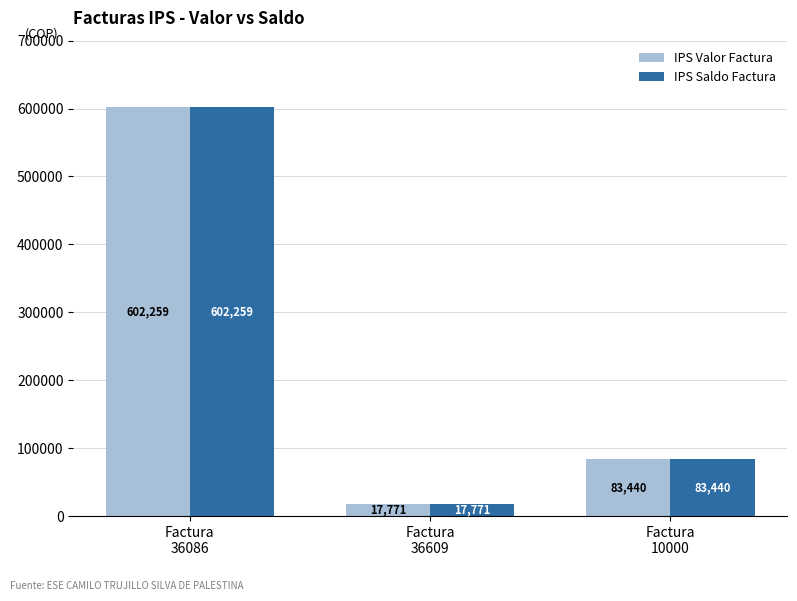

What is the approximate value of IPS Valor Factura at Factura
36609, to the nearest 100?

17800